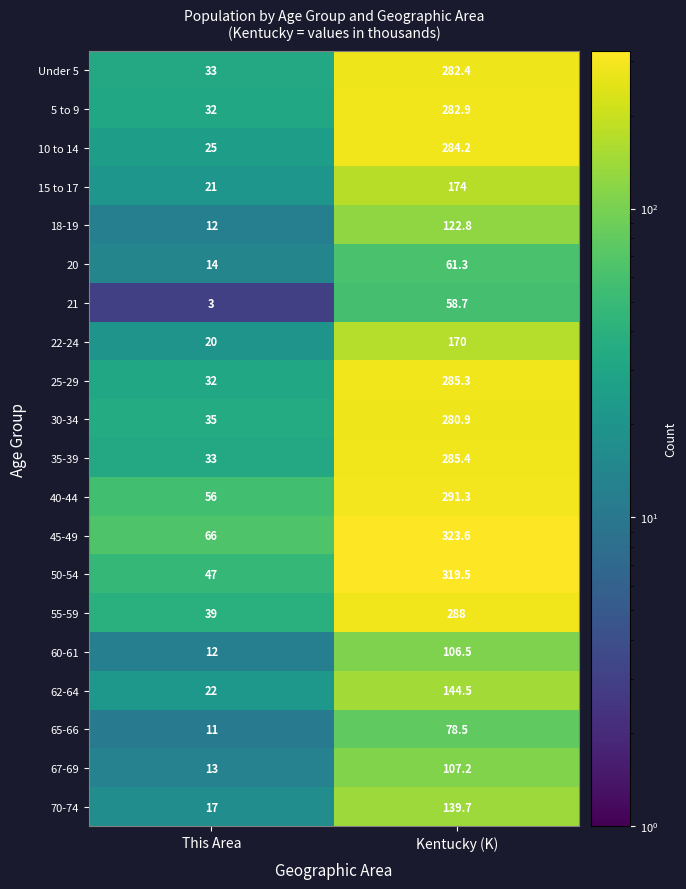

Is the value of 25-29 at This Area greater than the value of Under 5 at Kentucky (K)?

No